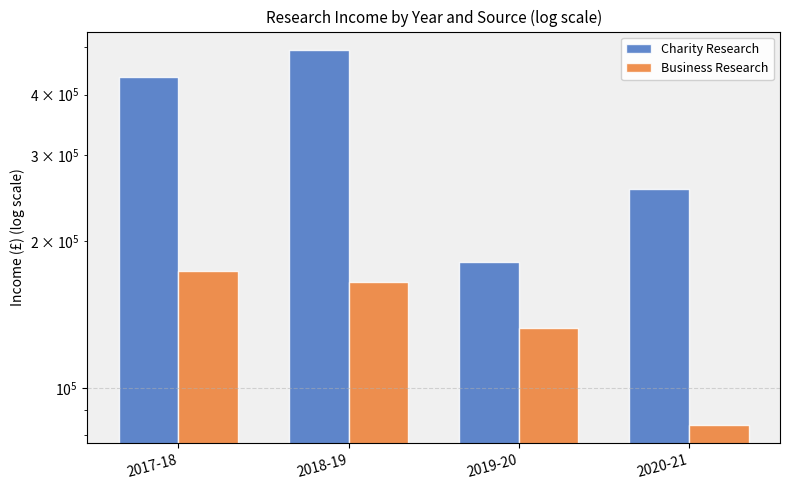

What is the label of the 1st bar from the left?

2017-18